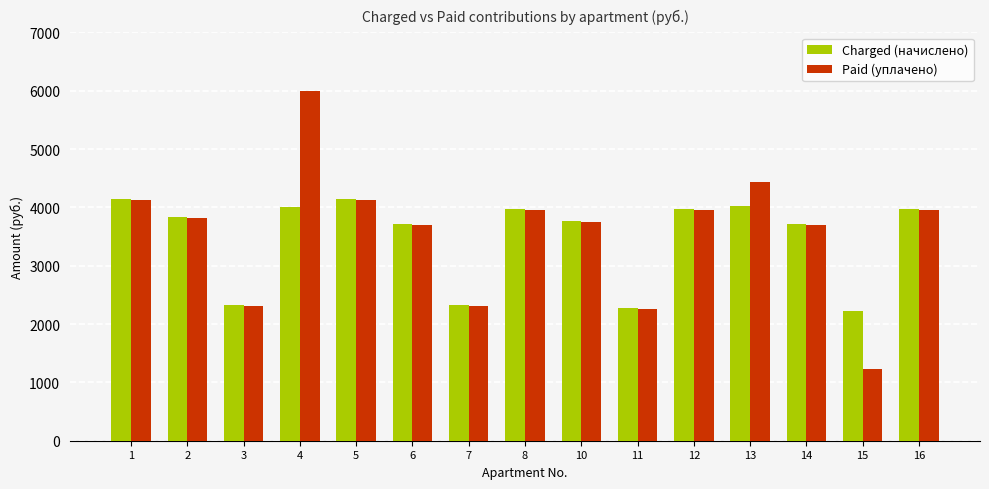

What is the sum of all Paid (уплачено) values?

53661.5